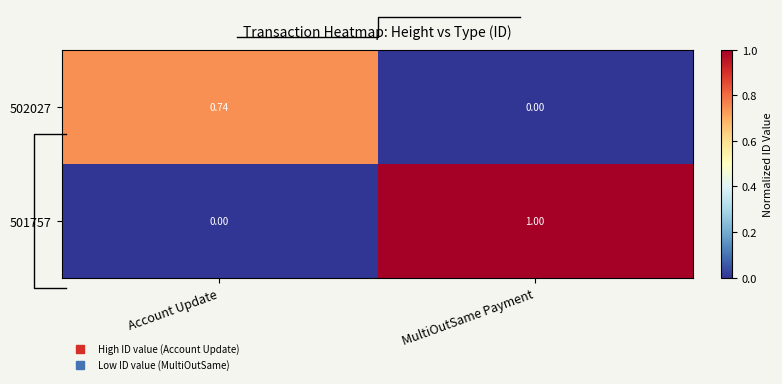

Rank the categories by 502027 value from highest to lowest.

Account Update, MultiOutSame Payment